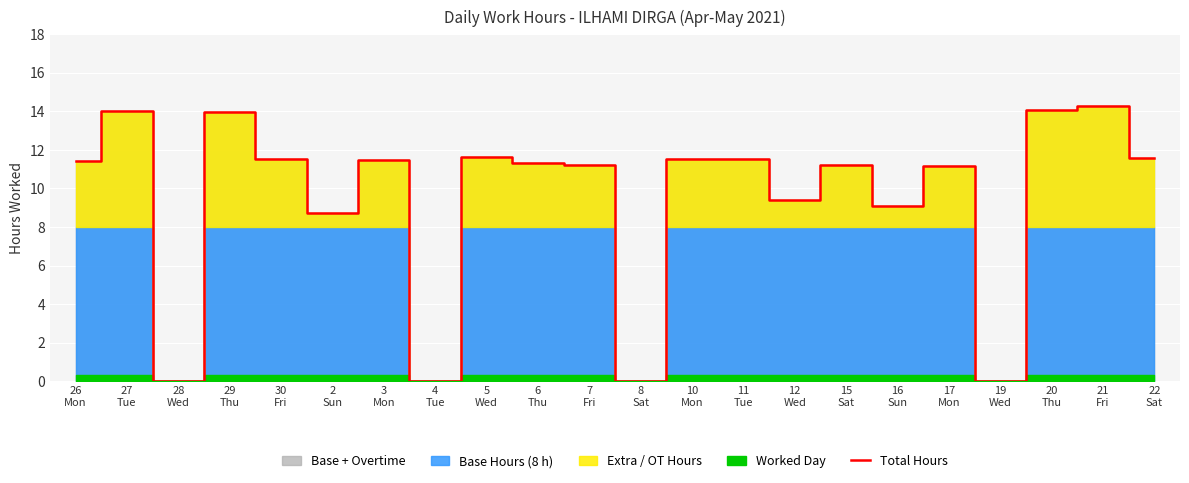

True or false: there are more than 2 points higher than both neighbors.

True